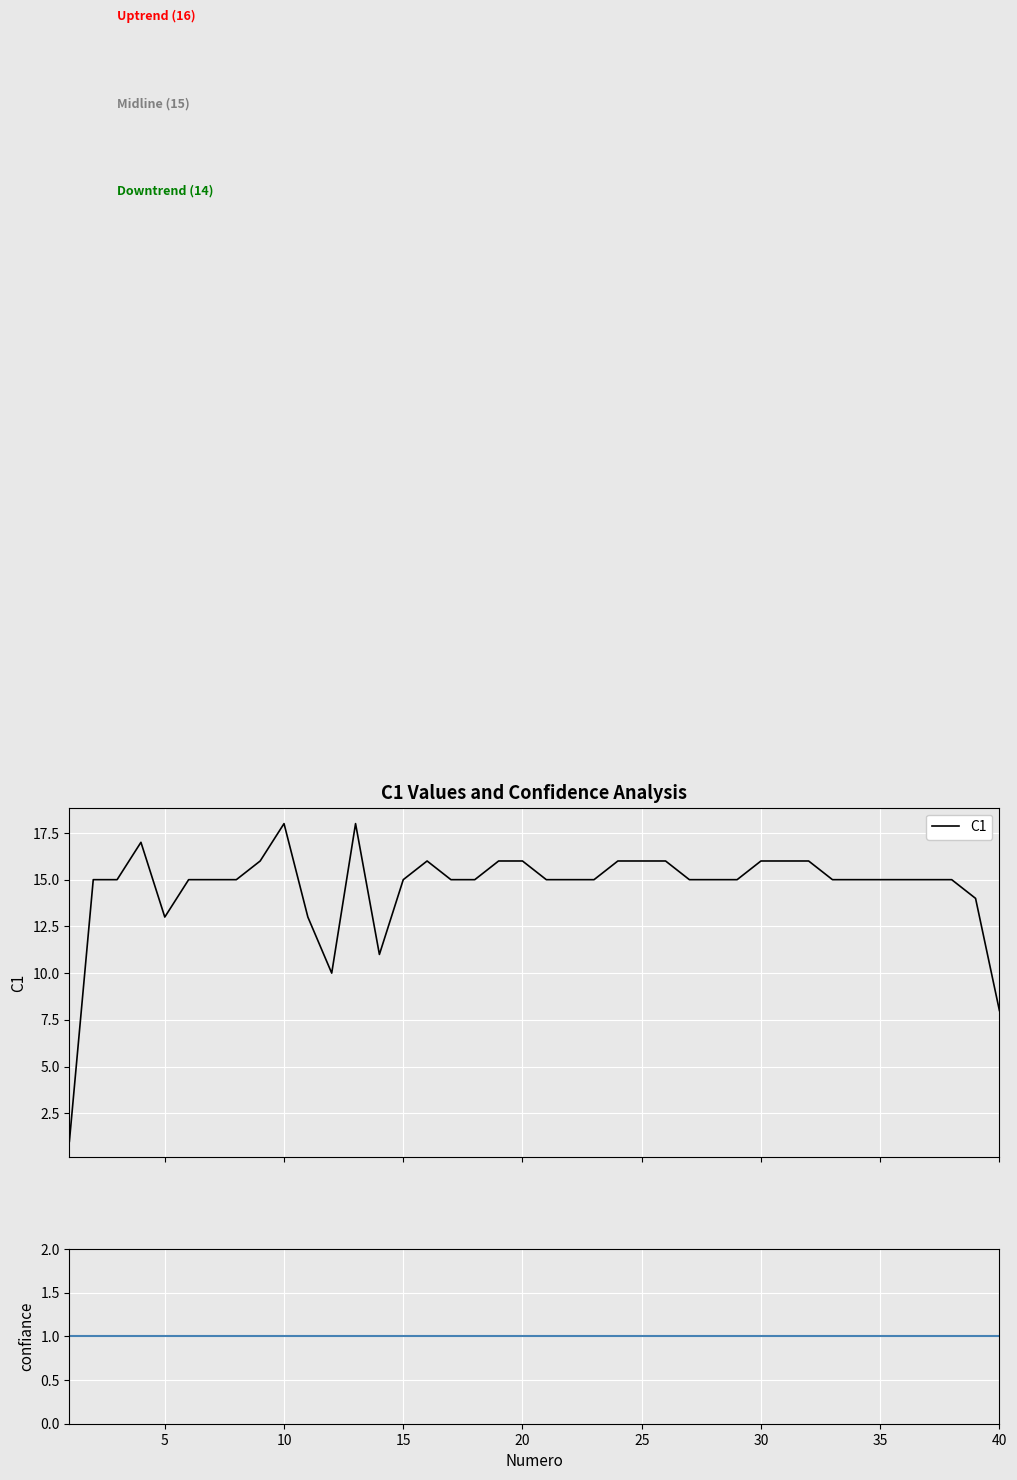

How many series are shown in this chart?

1